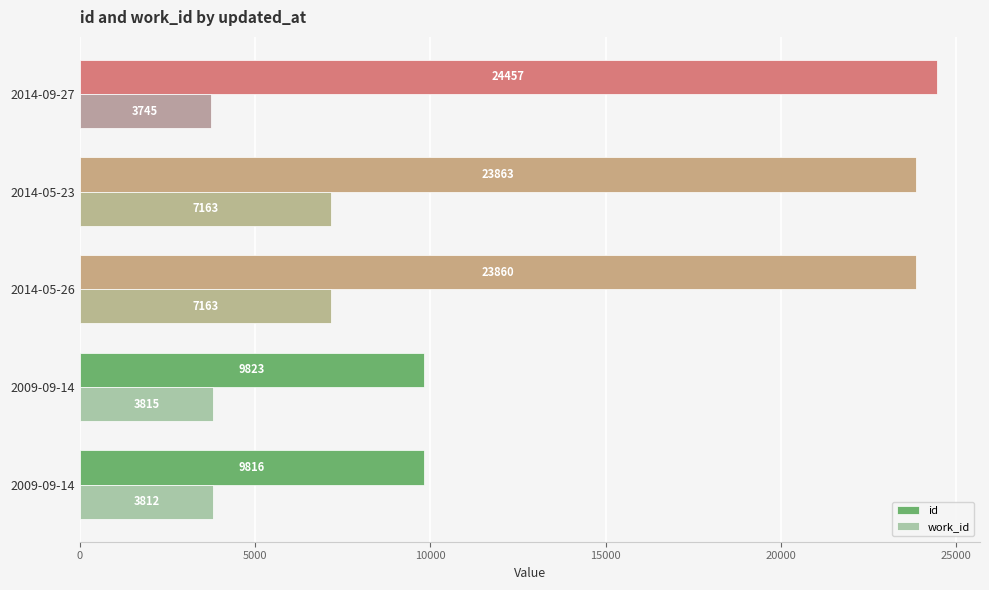

How many data points in id are less than 23860?

2